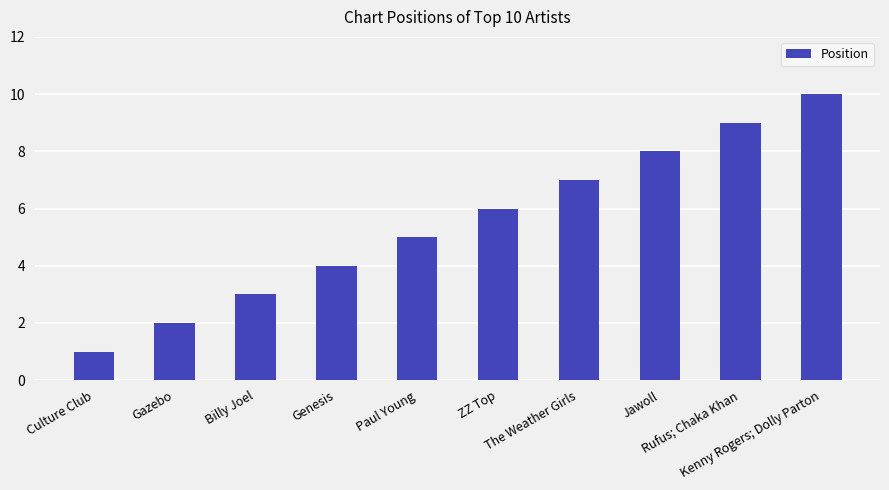

Does the chart contain stacked bars?

No